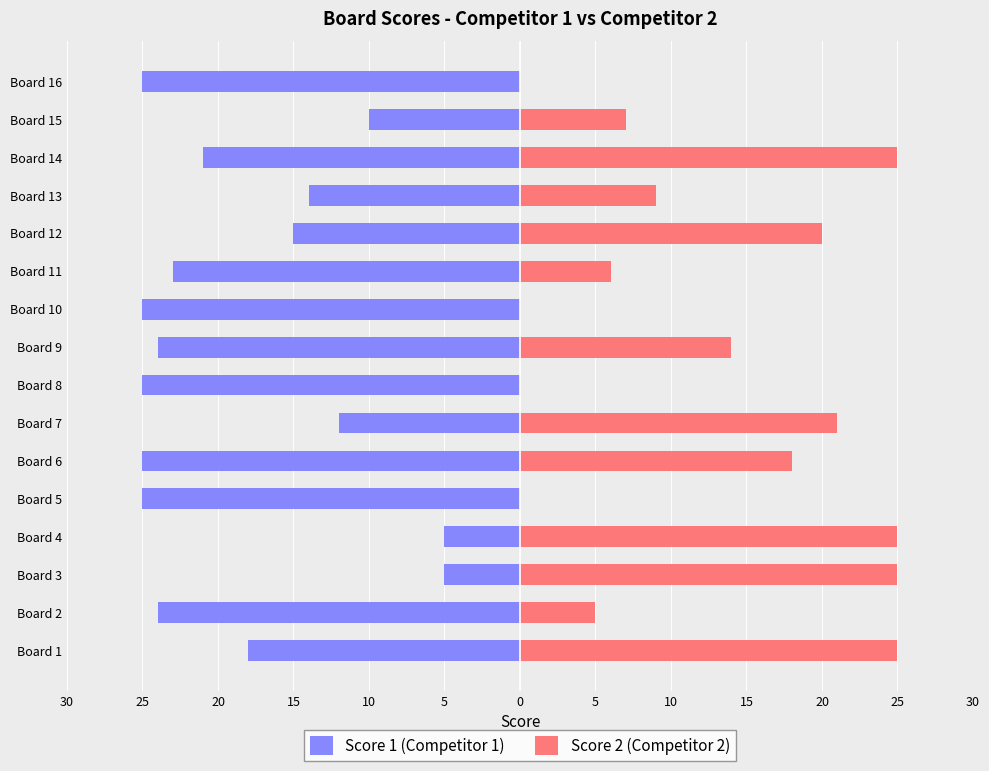

What is the maximum value for Score 2 (Competitor 2)?

25